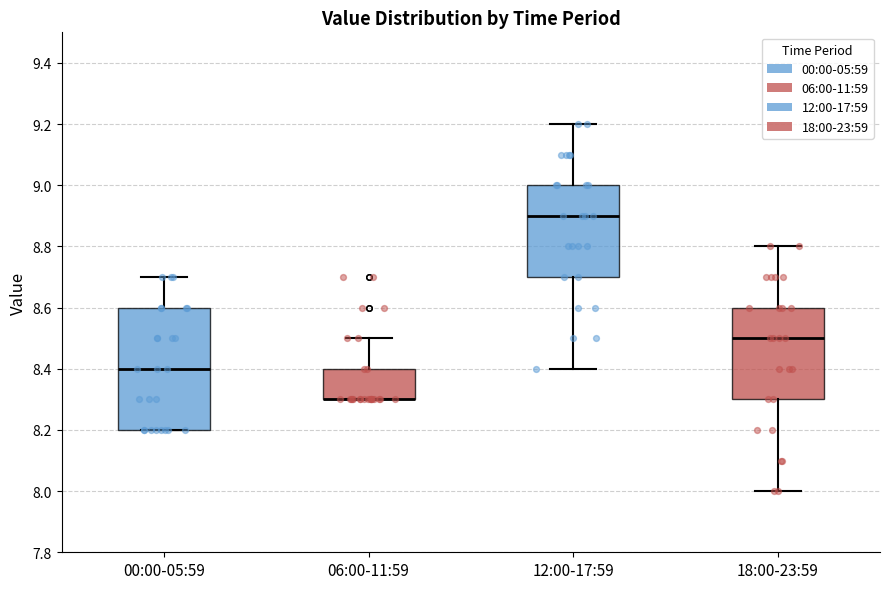

Reading left to right, read every box against the y-axis: the position of its median line, the range the box covers, and the ends of its whiskers. The values are not printed on the chart, so give them approximately, as read against the axis.

00:00-05:59: median 8.4, box 8.2 to 8.6, whiskers 8.2 to 8.7
06:00-11:59: median 8.3 (drawn on the box's lower edge), box 8.3 to 8.4, whiskers 8.3 to 8.5
12:00-17:59: median 8.9, box 8.7 to 9.0, whiskers 8.4 to 9.2
18:00-23:59: median 8.5, box 8.3 to 8.6, whiskers 8.0 to 8.8